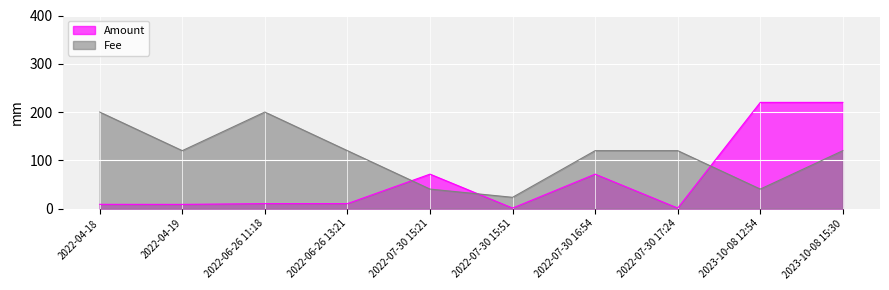

What is the label of the 9th point from the right?

2022-04-19